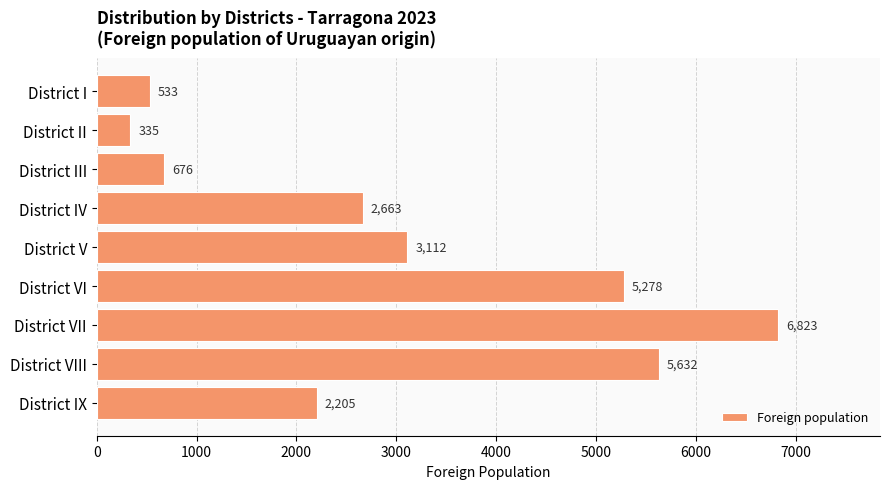

List the labels in order of value, smallest first.

District II, District I, District III, District IX, District IV, District V, District VI, District VIII, District VII